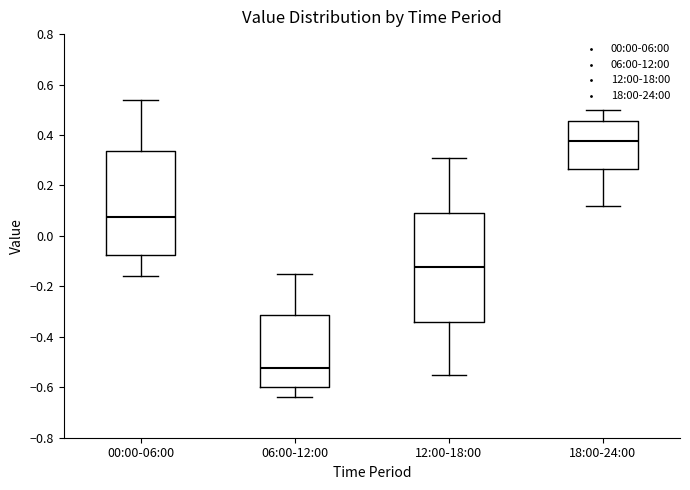

Which box is the tallest, from its lower edge to its upper edge?

12:00-18:00